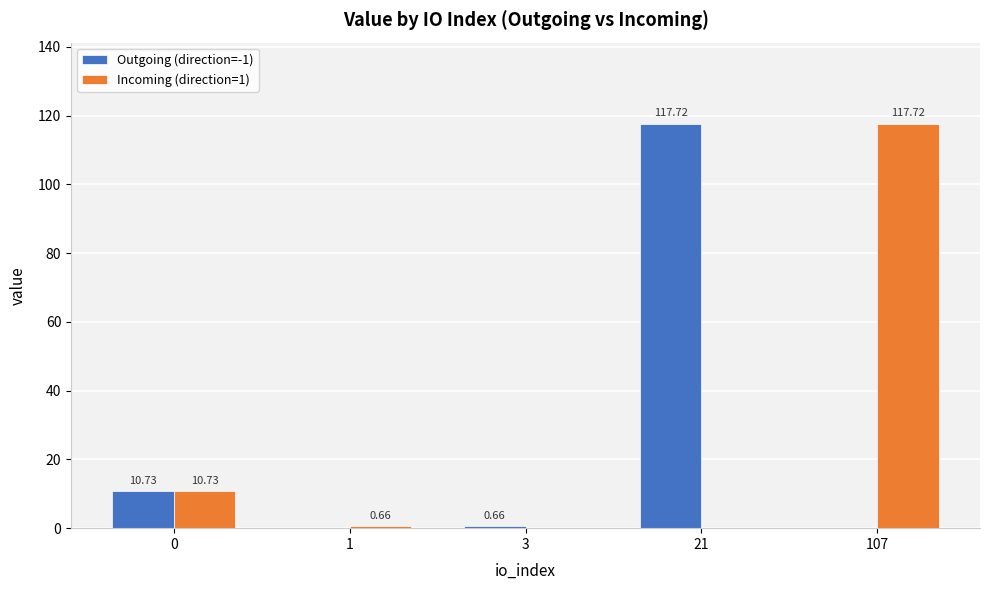

Between 1 and 21, which series saw the biggest shift?

Outgoing (direction=-1)